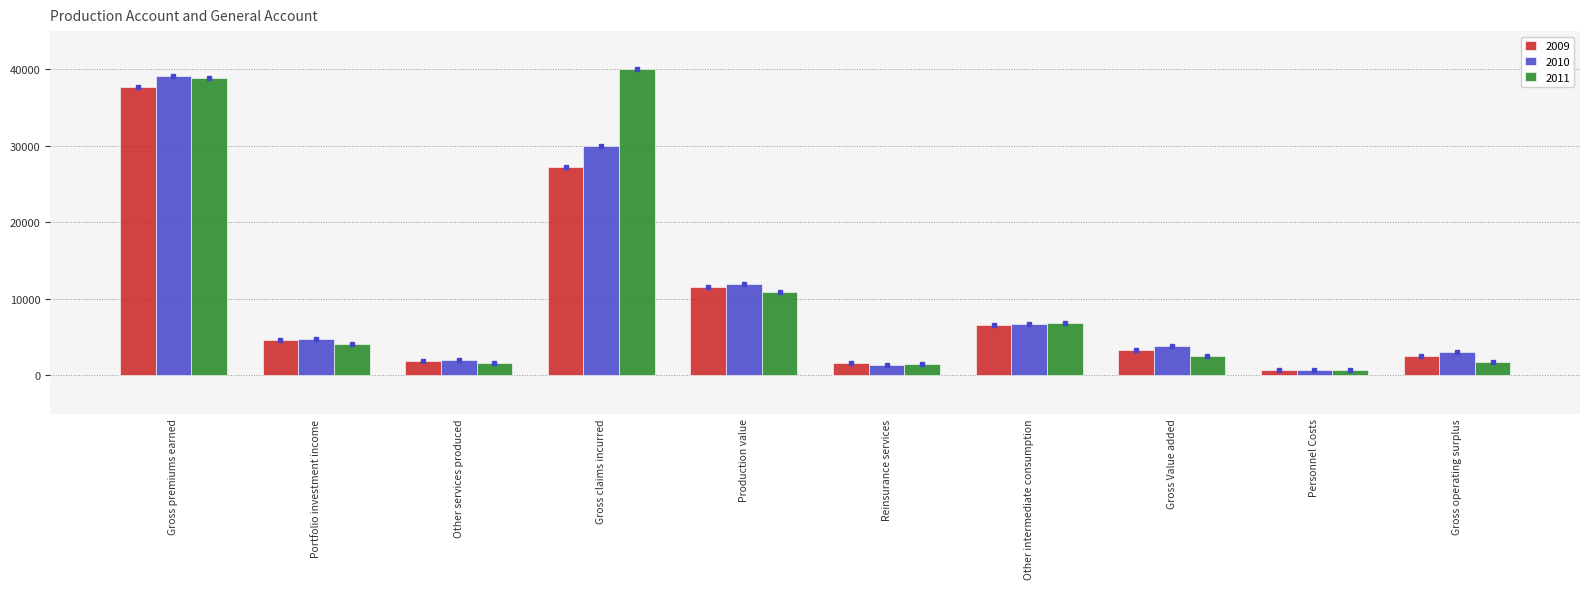

Rank the series by their average value, from lowest to highest.

2009, 2010, 2011